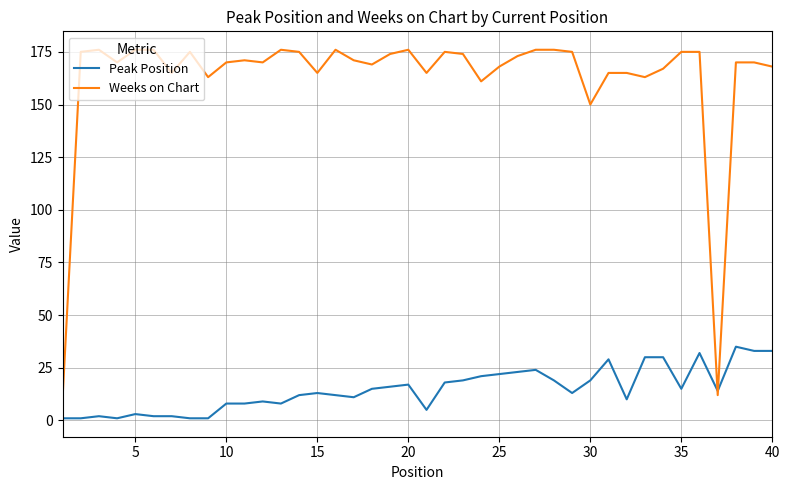

Which series has the widest spread of values?

Weeks on Chart